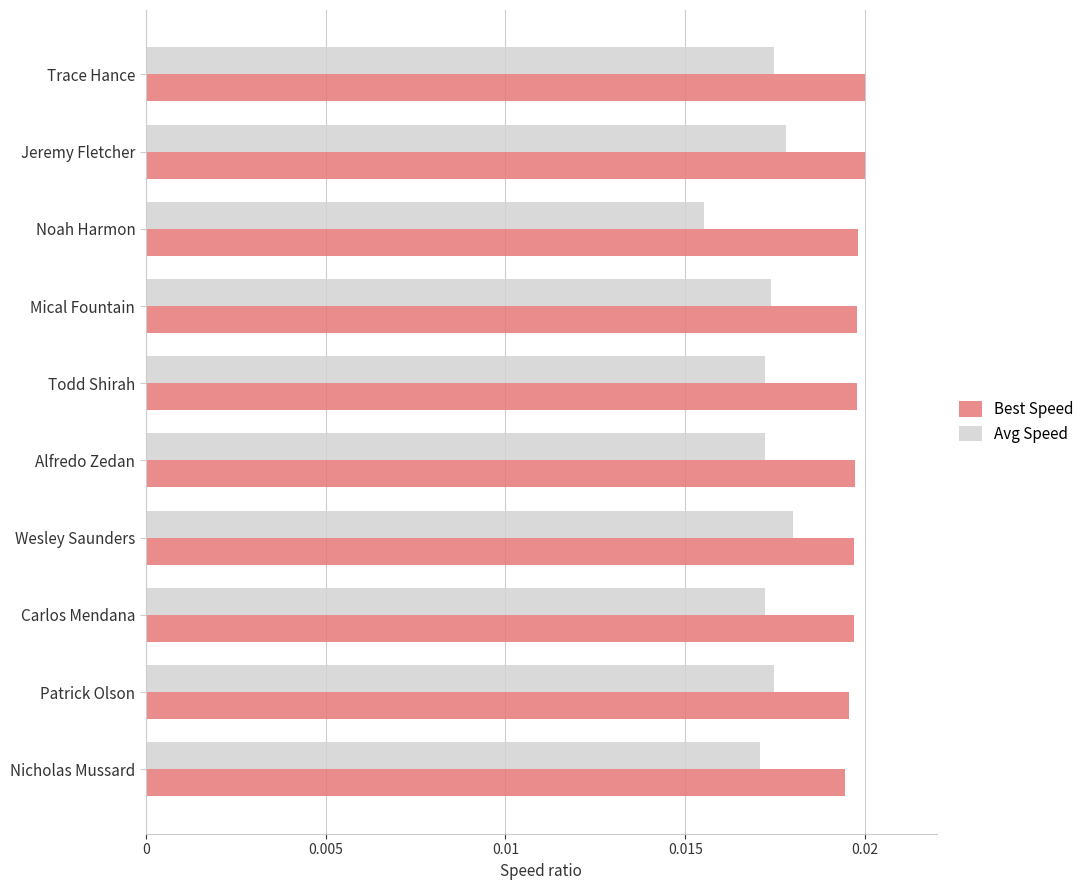

At Noah Harmon, list the series in order from largest to smallest.

Best Speed, Avg Speed